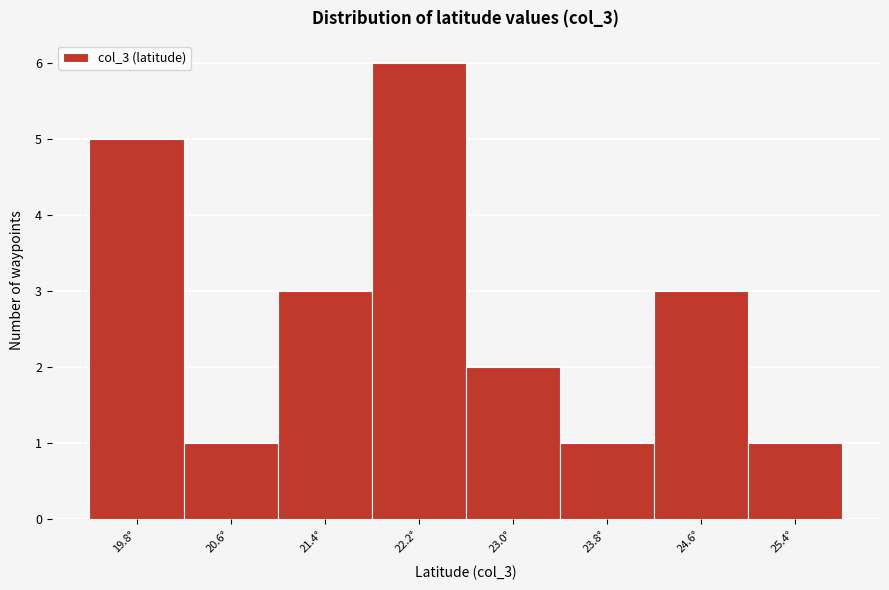

Which range on the x-axis has the tallest bar?

21.8 to 22.6